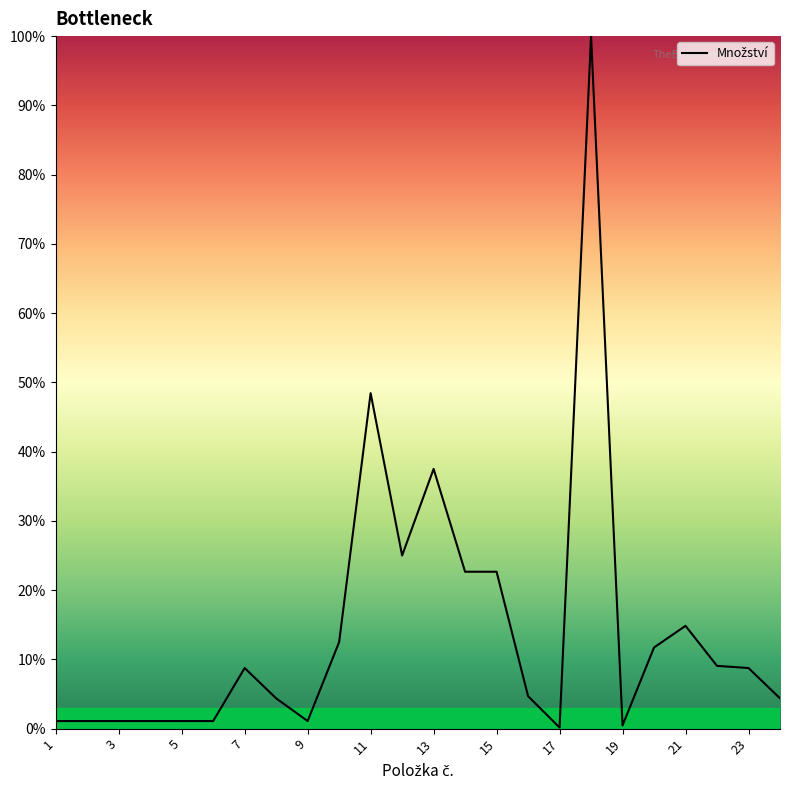

What is the difference between the maximum and minimum values?

99.8